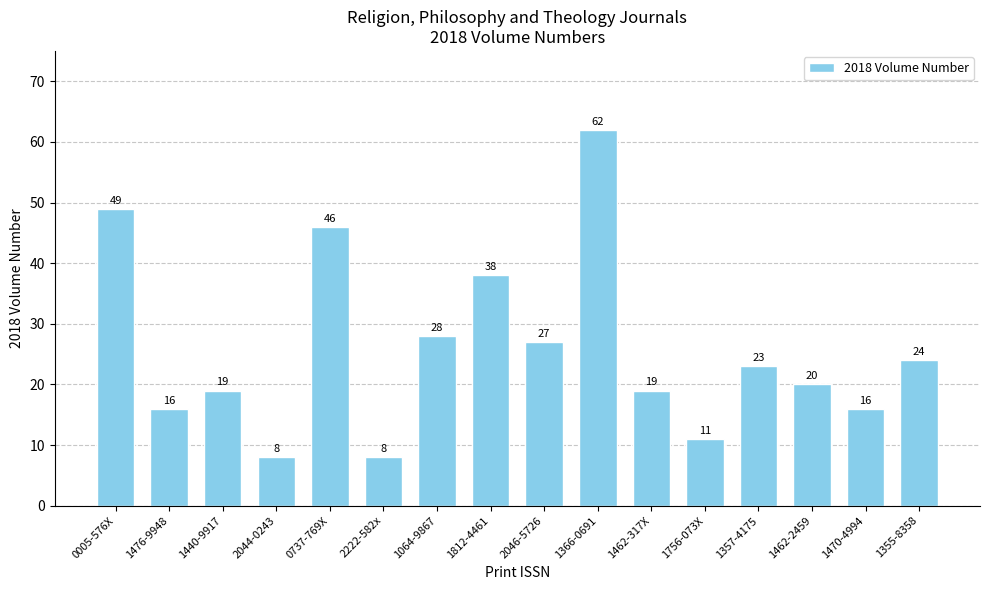

Where does the data first go above 23?

0005-576X